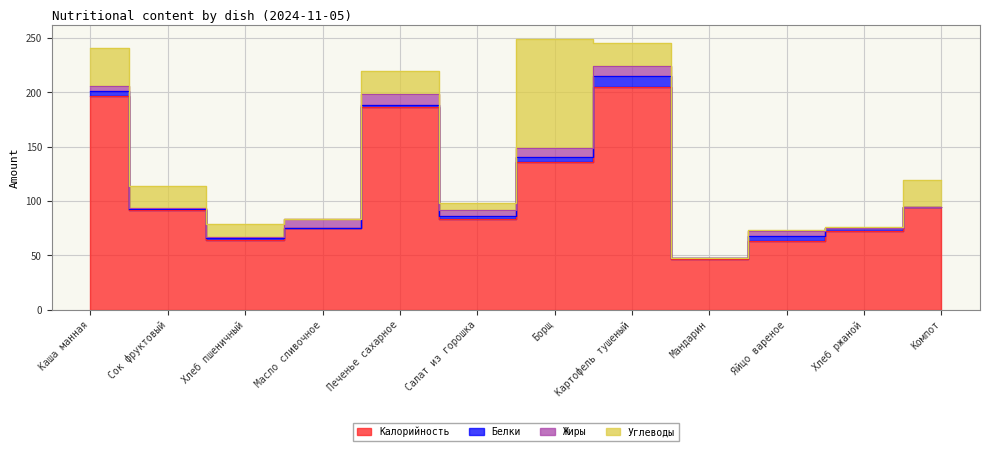

At which label is Углеводы closest to 50?

Каша манная